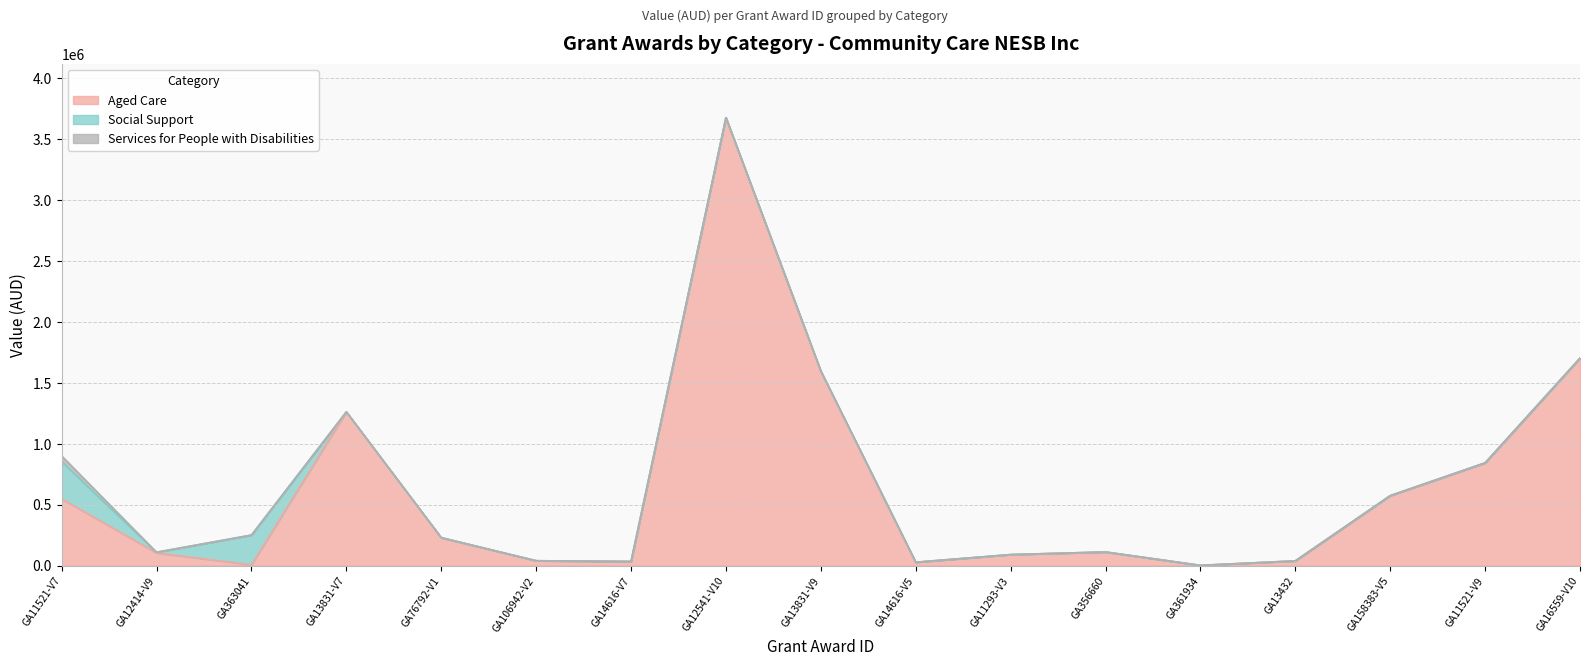

What is the label of the 7th point from the right?

GA11293-V3